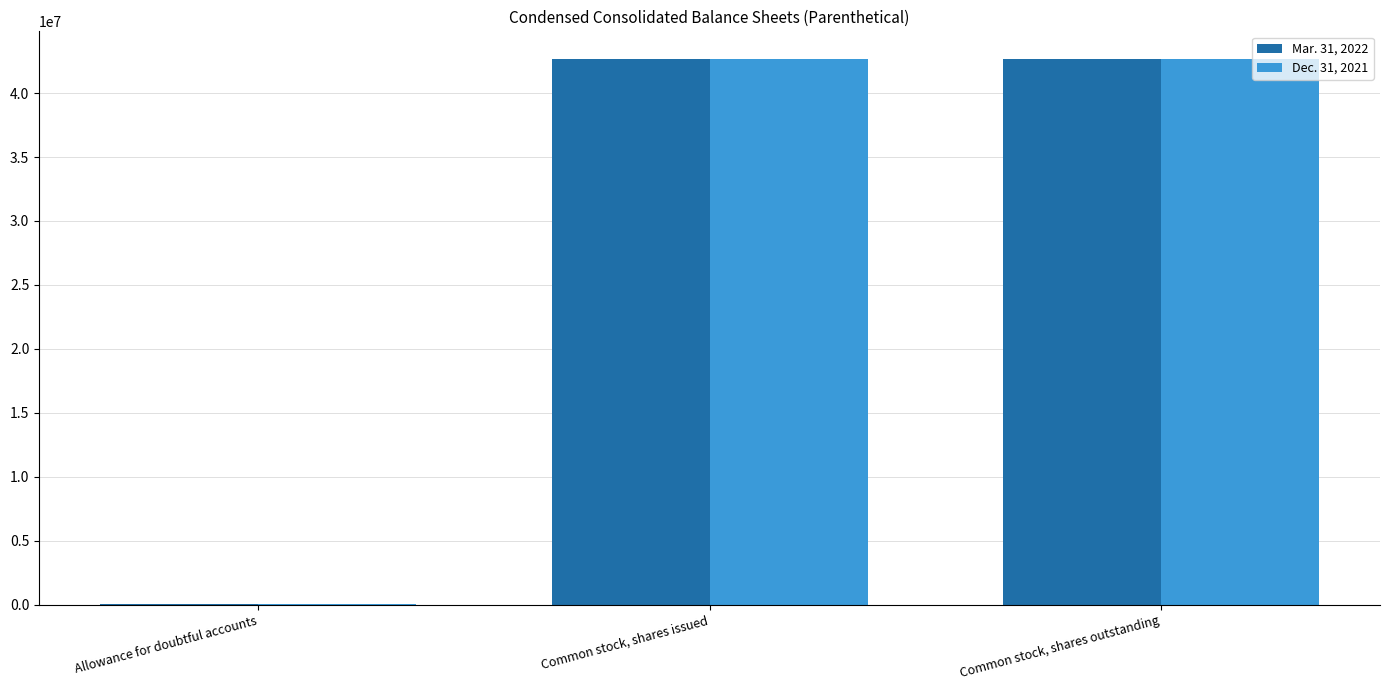

Is the value of Mar. 31, 2022 at Common stock, shares issued greater than the value of Dec. 31, 2021 at Allowance for doubtful accounts?

Yes